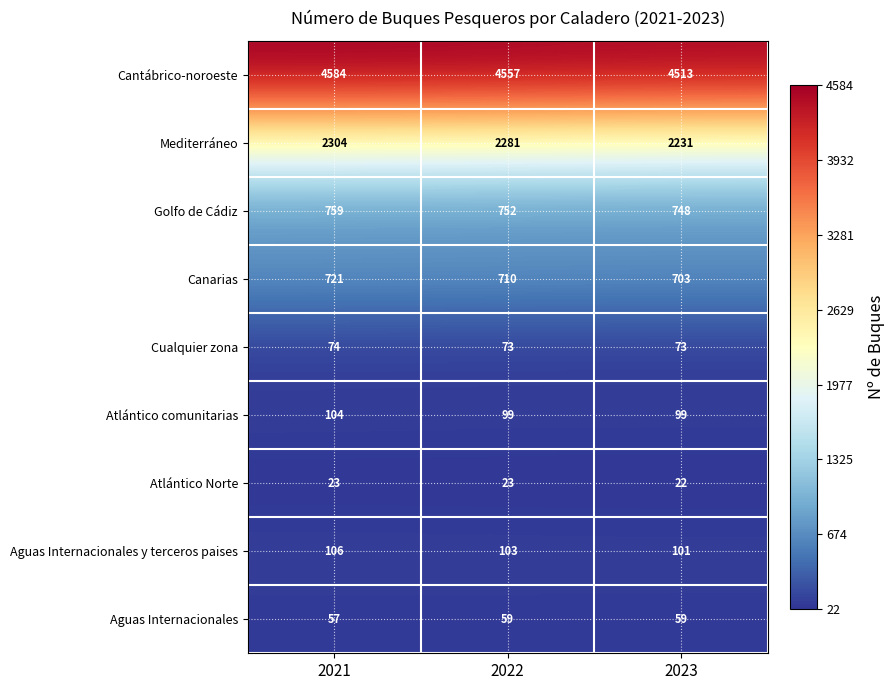

At 2021, list the series in order from smallest to largest.

Atlántico Norte, Aguas Internacionales, Cualquier zona, Atlántico comunitarias, Aguas Internacionales y terceros paises, Canarias, Golfo de Cádiz, Mediterráneo, Cantábrico-noroeste